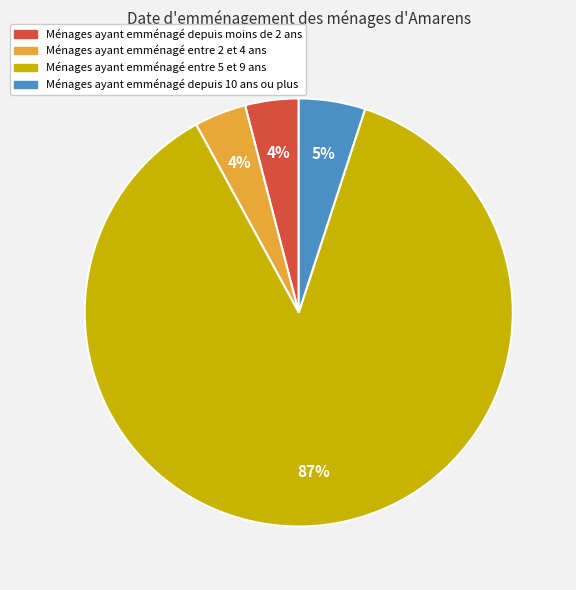

To the nearest percent, what is the difference between the largest and smallest slice percentages?

83%